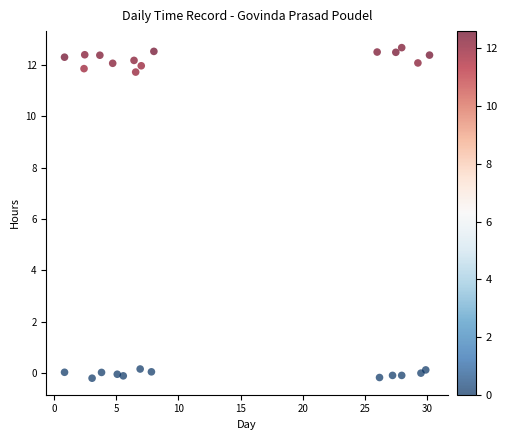

What is the range of Y values (max minus min)?

12.9